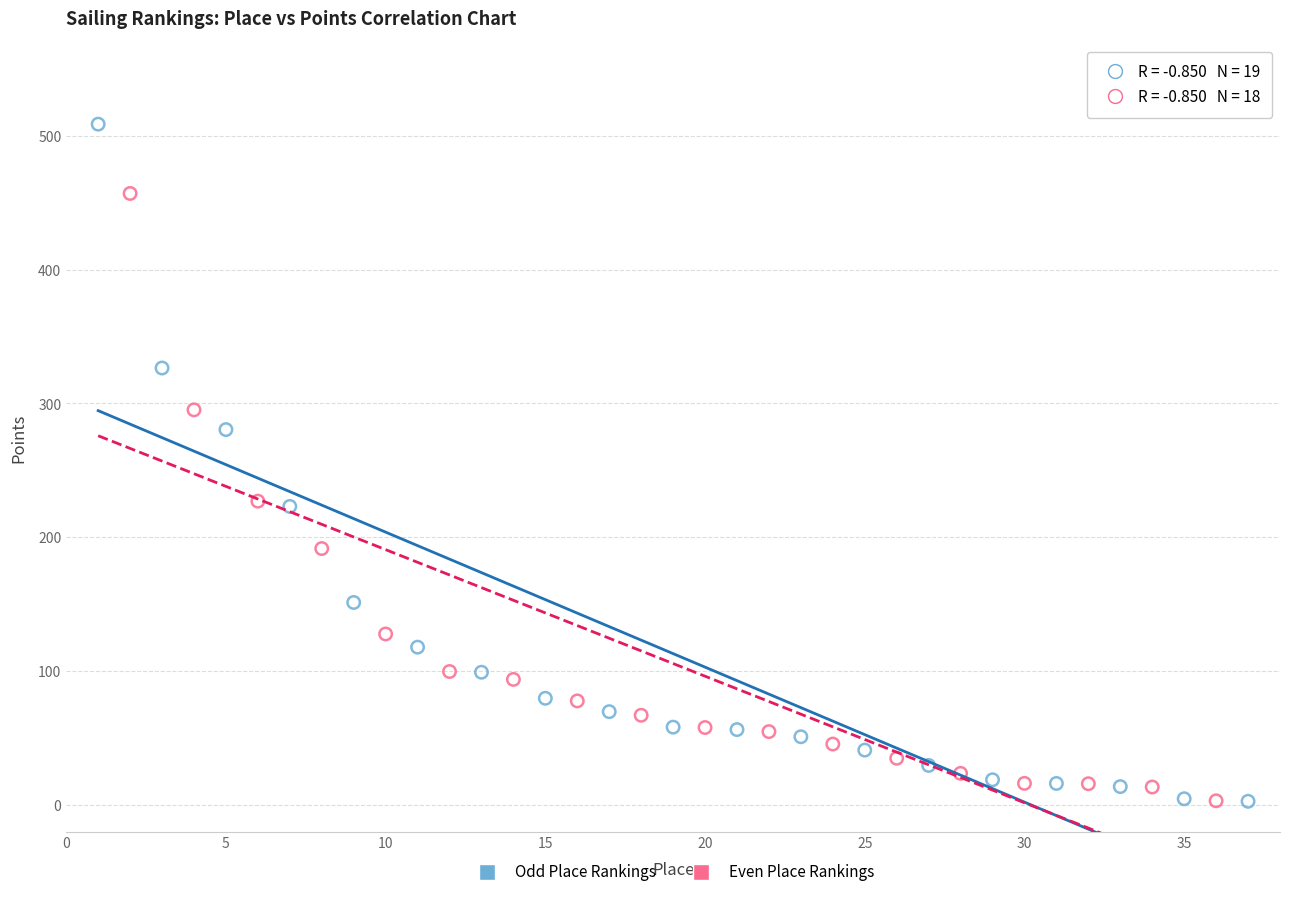

Which series reaches the maximum Y coordinate?

Odd Place Rankings